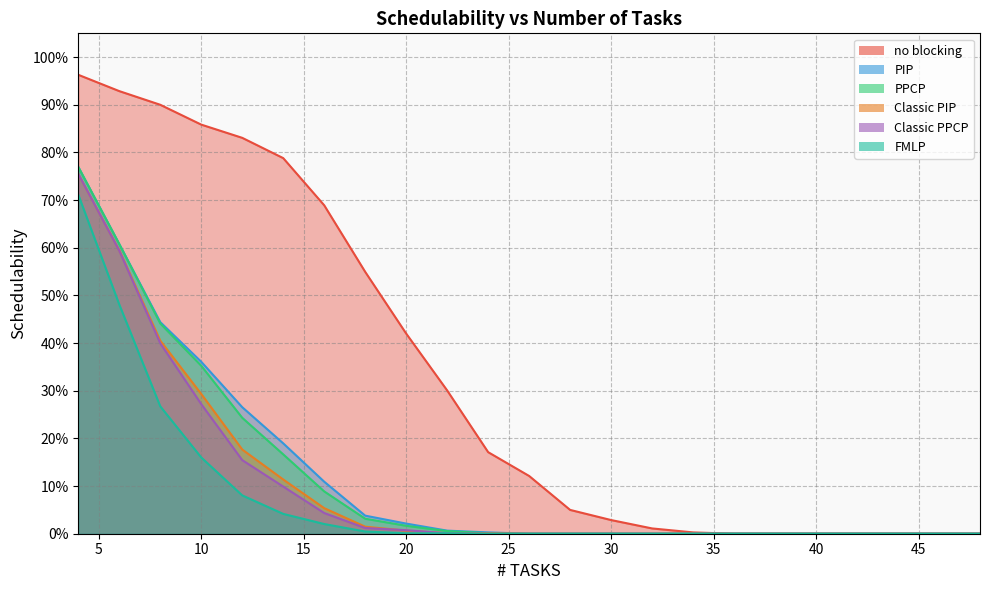

List the labels in order of PIP value, smallest first.

26, 28, 30, 32, 34, 36, 38, 40, 42, 44, 46, 48, 24, 22, 20, 18, 16, 14, 12, 10, 8, 6, 4